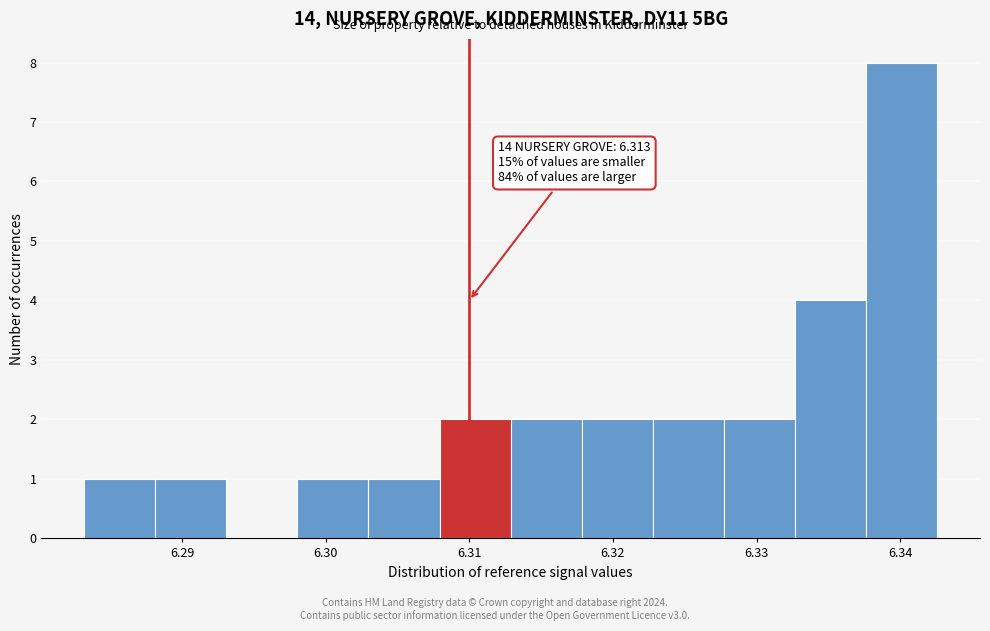

Which range on the x-axis has the tallest bar?

6.338 to 6.343